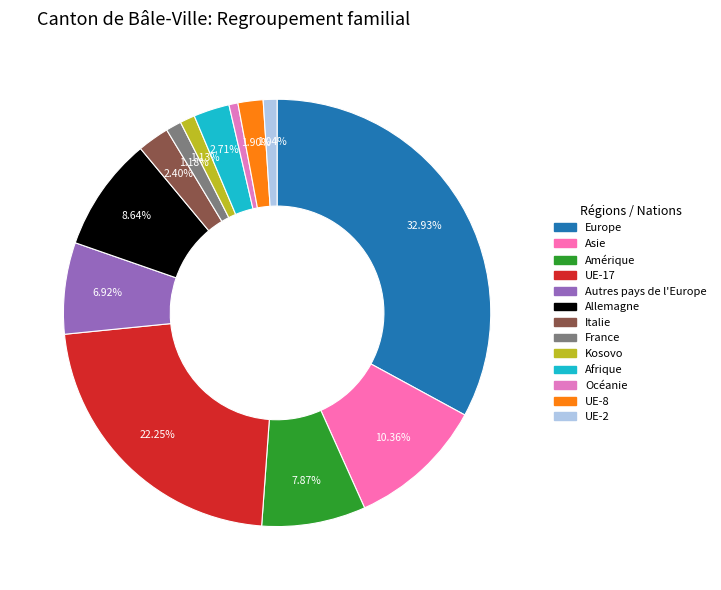

How many slices are in this pie chart?

13